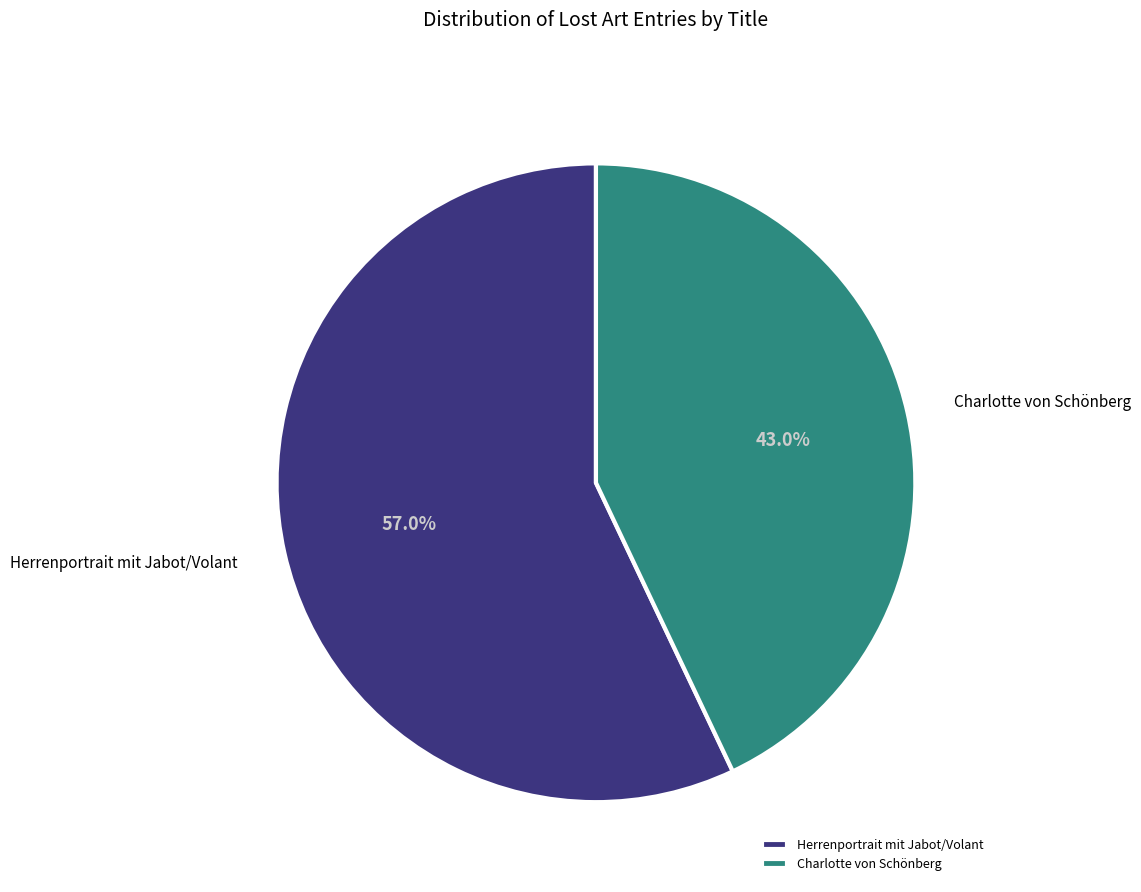

Approximately how many times larger is the value at Charlotte von Schönberg compared to Herrenportrait mit Jabot/Volant?

0.8